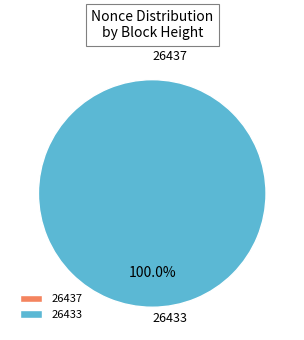

Rank the categories by value from highest to lowest.

26433, 26437